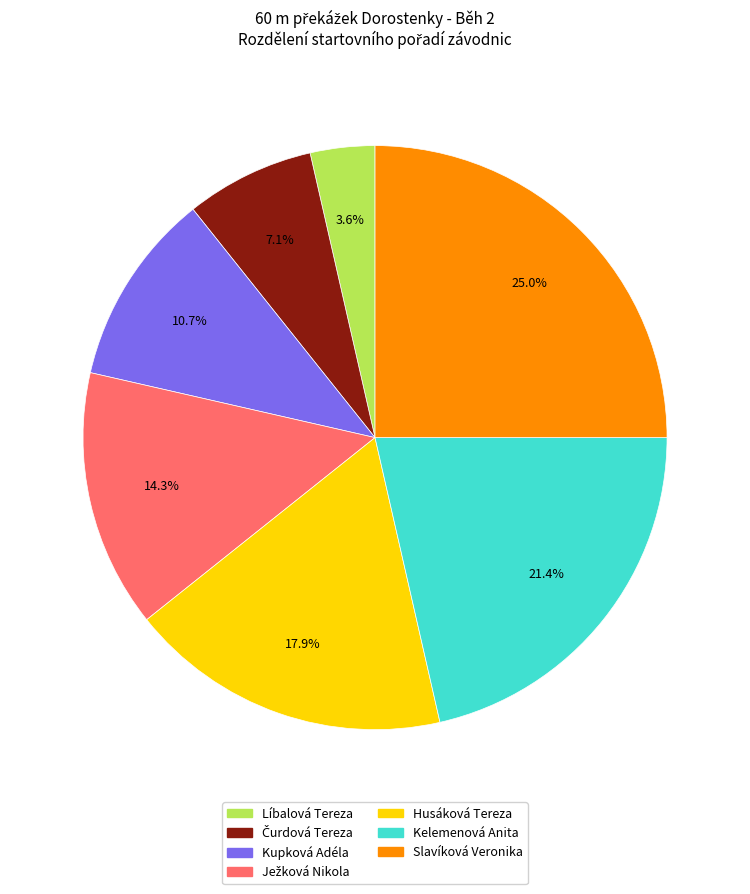

What percentage is the Husáková Tereza slice, to the nearest percent?

18%